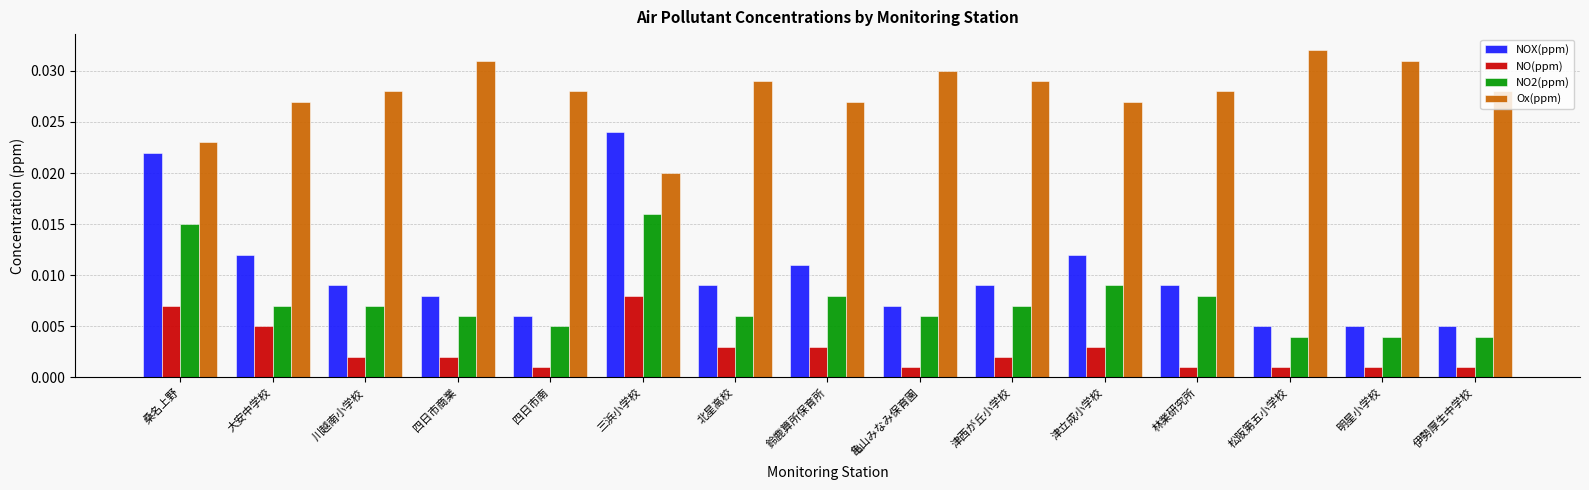

How many NO2(ppm) values are between 0 and 1?

15